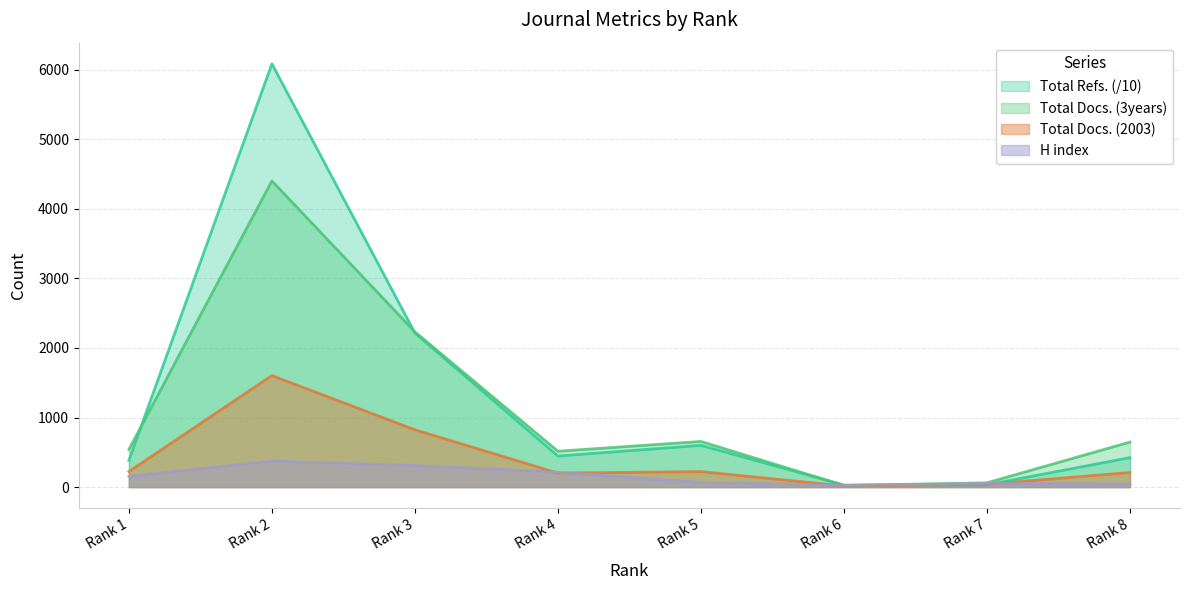

Does the chart display data point markers on the line(s)?

No